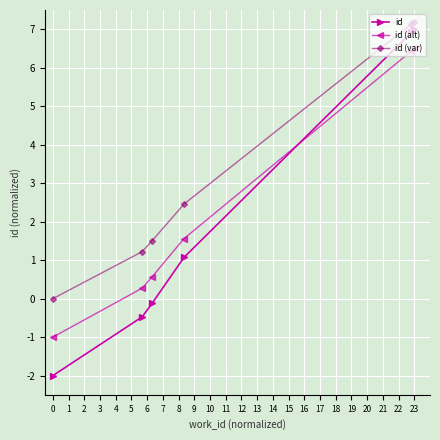

What is the value of the id point at the 3rd from the left?

-0.1